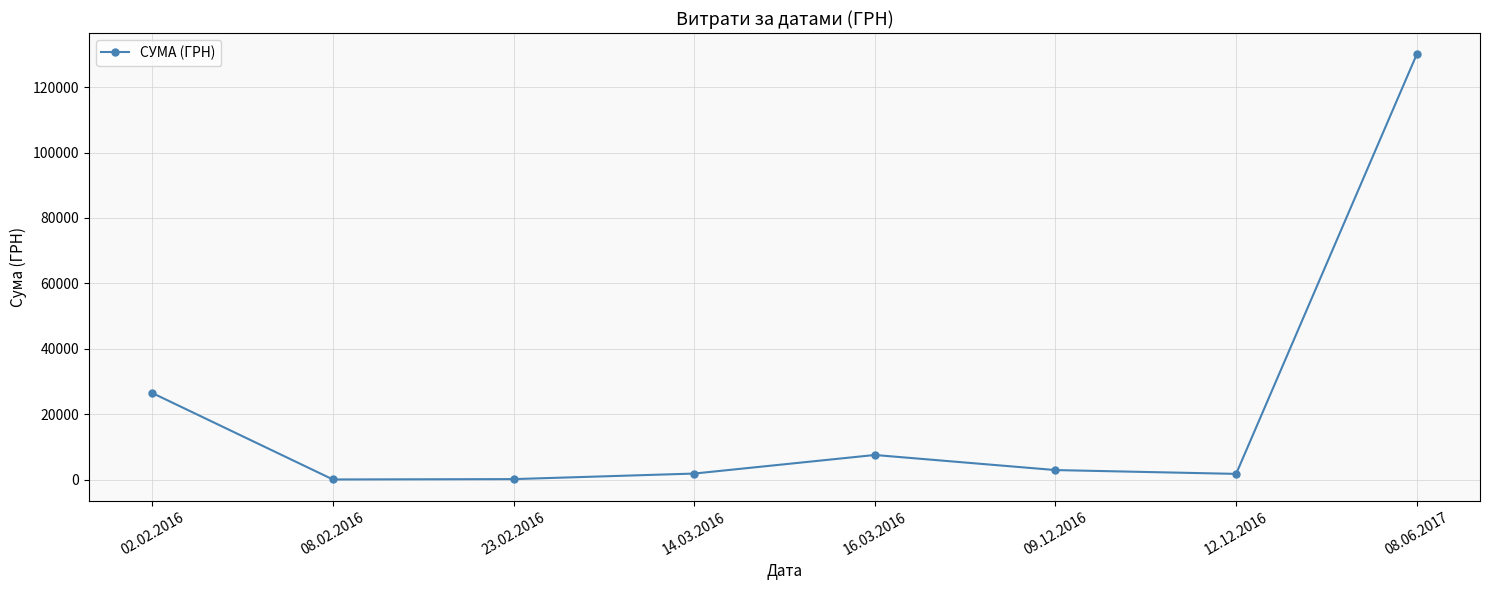

At which category does the chart reach its peak across all series?

08.06.2017